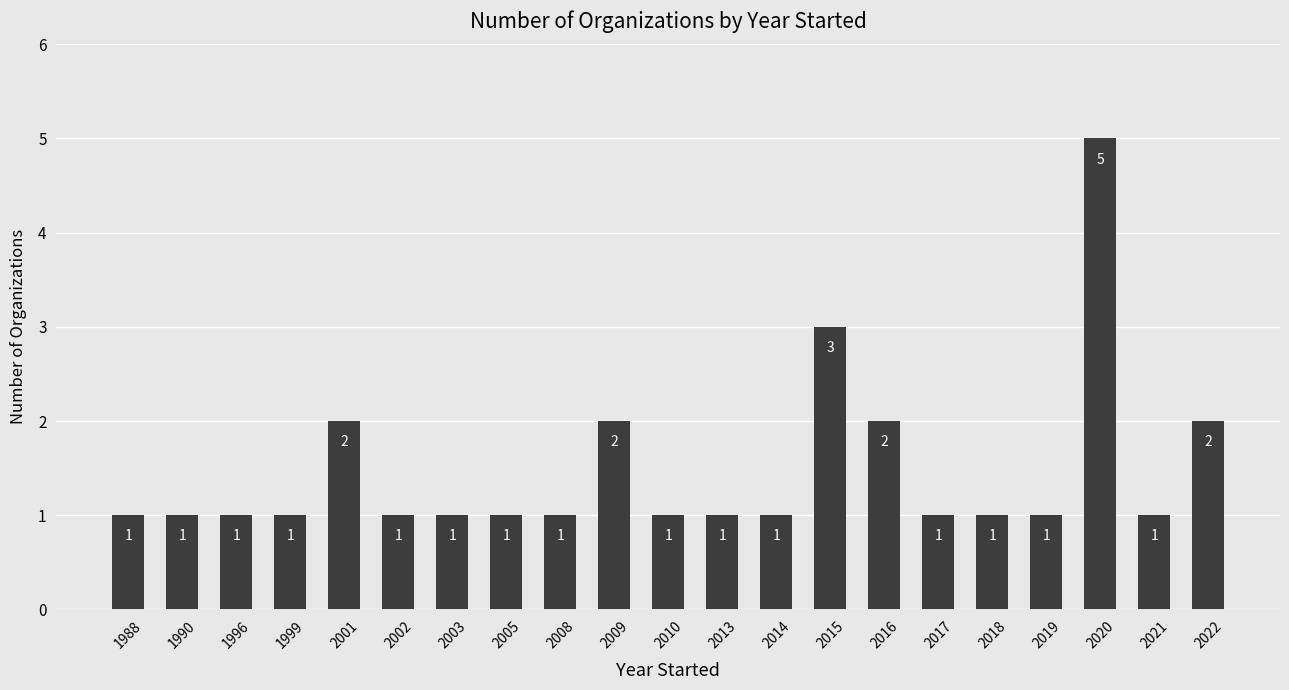

What is the value of the 13th bar from the left?

1